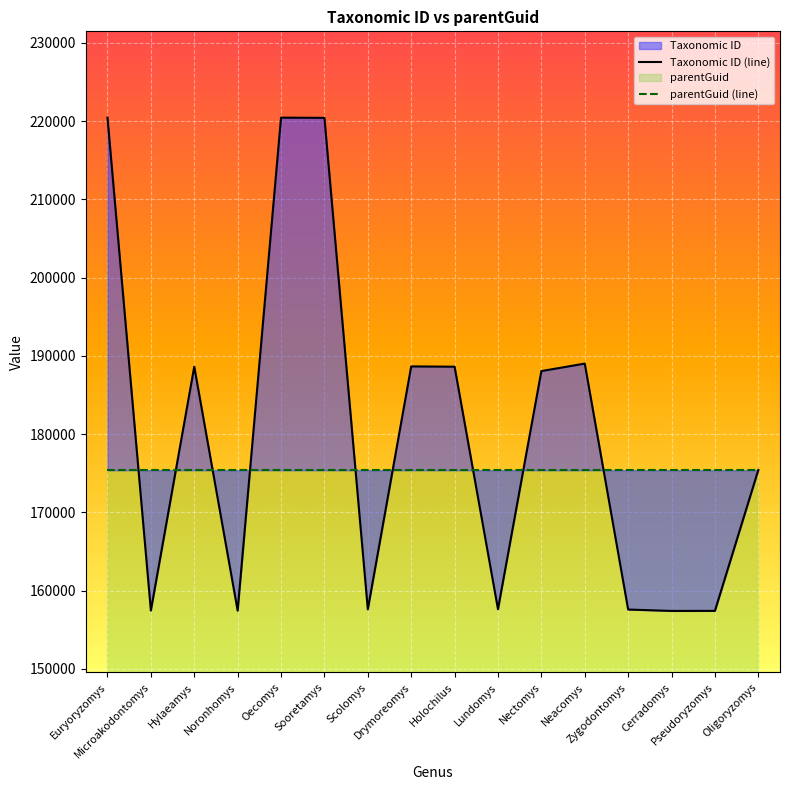

Is the value of parentGuid (line) at Sooretamys greater than the value of Taxonomic ID (line) at Neacomys?

No